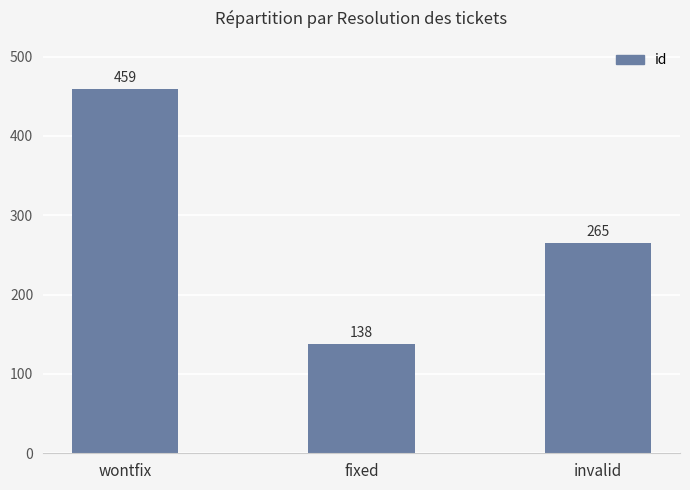

Between wontfix and fixed, which is larger?

wontfix